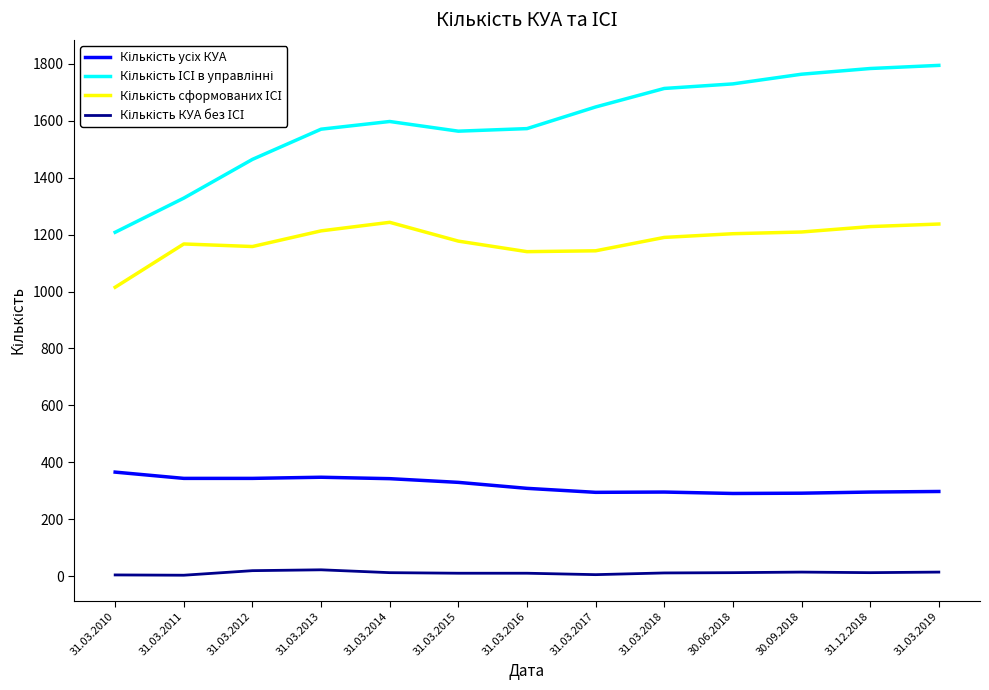

What is the difference between the highest and lowest values at 31.03.2018?

1701